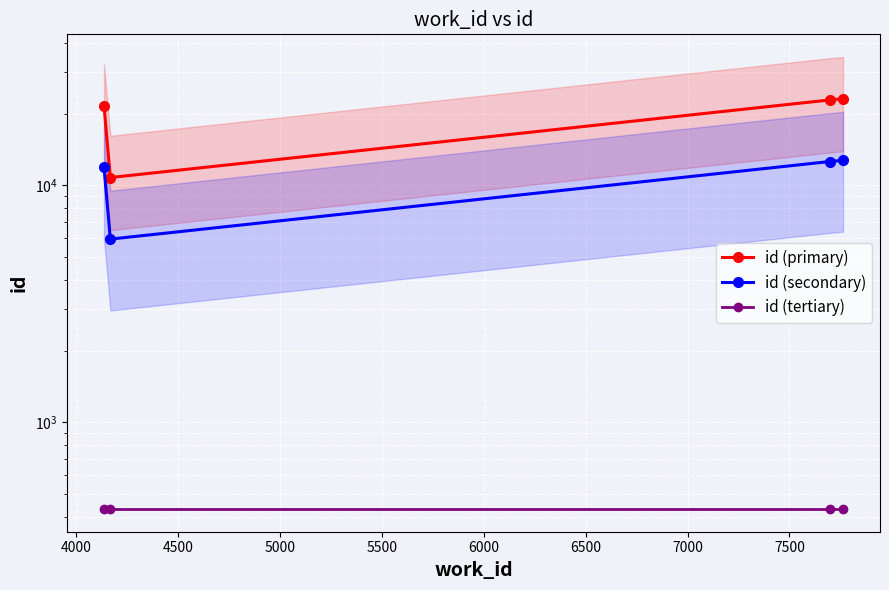

Reading right to left, extract all data points from this chart.

id (primary): 23184.0	22900.0	10782.0	21614.0
id (secondary): 12751.2	12595.0	5930.1	11887.7
id (tertiary): 431.0	431.0	431.0	431.0